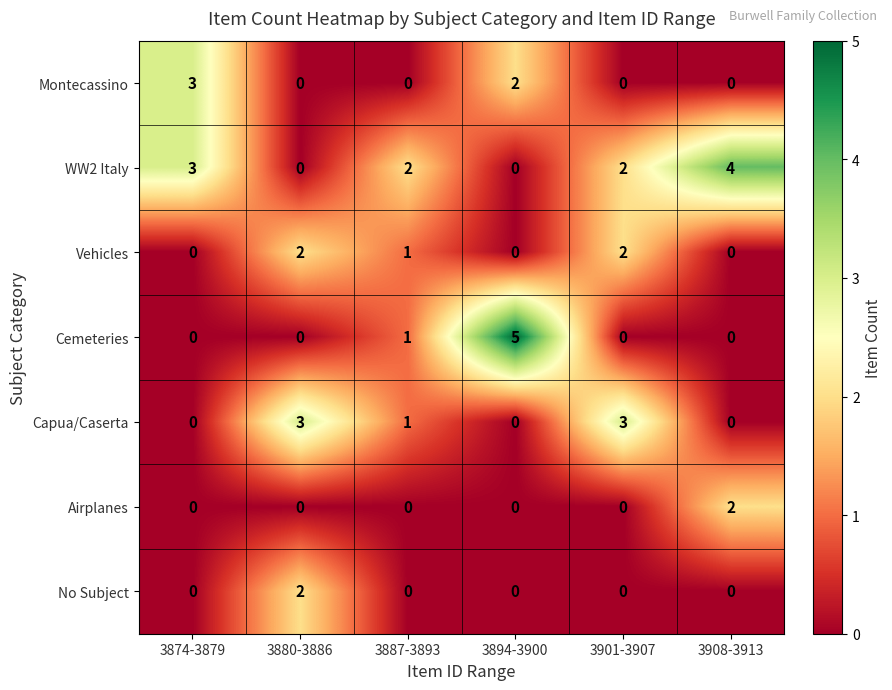

Is it true that Montecassino equals 3 at 3874-3879?

True